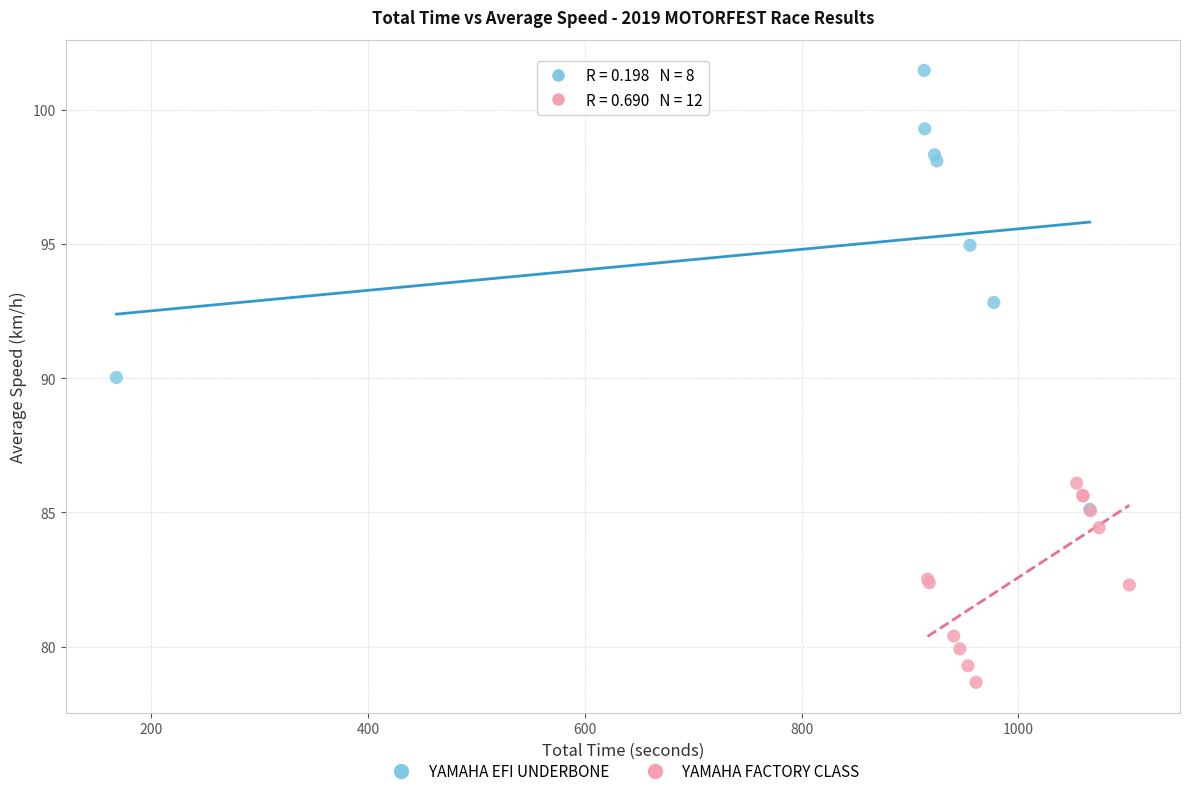

Which series reaches the minimum Y coordinate?

YAMAHA FACTORY CLASS